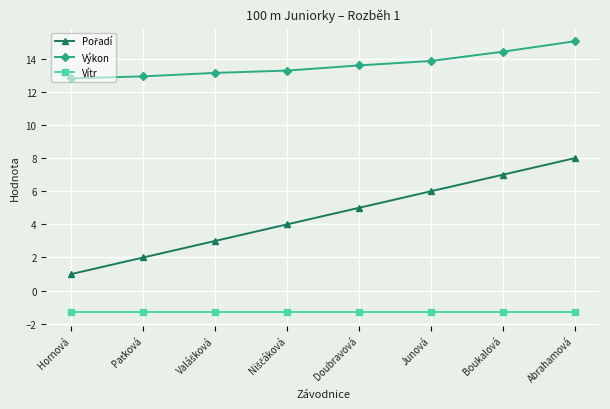

True or false: Výkon and Vítr intersect in this chart.

False